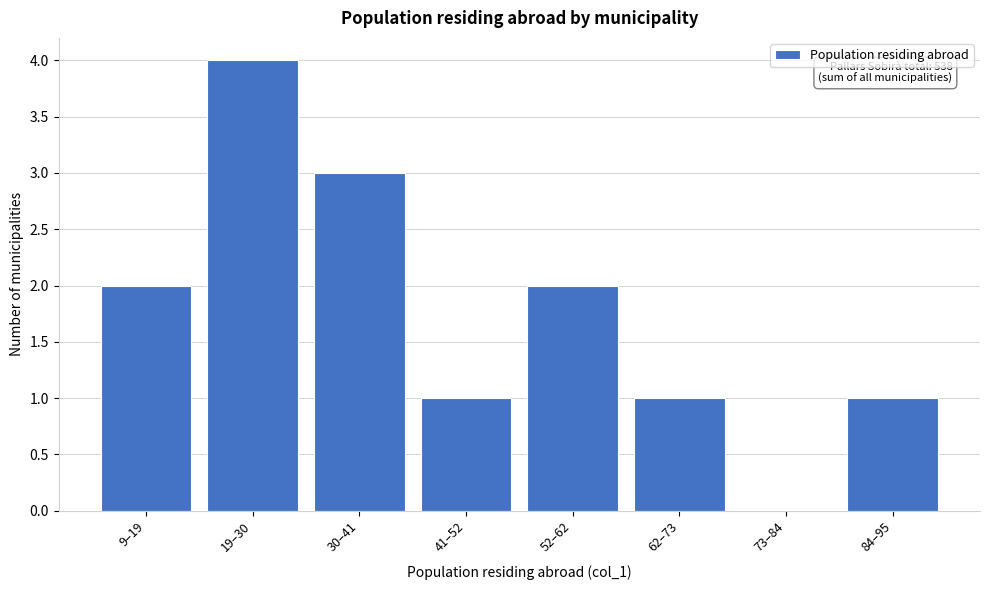

Reading left to right, what are all the values shown in this chart?

9–19=2	19–30=4	30–41=3	41–52=1	52–62=2	62–73=1	73–84=0	84–95=1